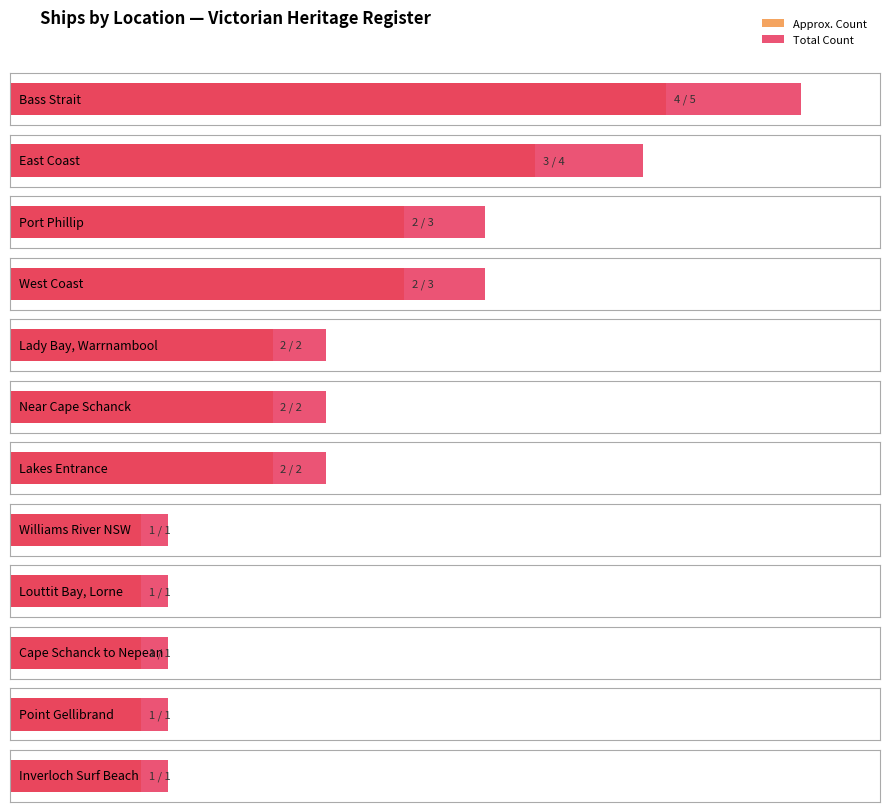

What is the ratio of the value at West Coast to the value at Louttit Bay Lorne?

3.0